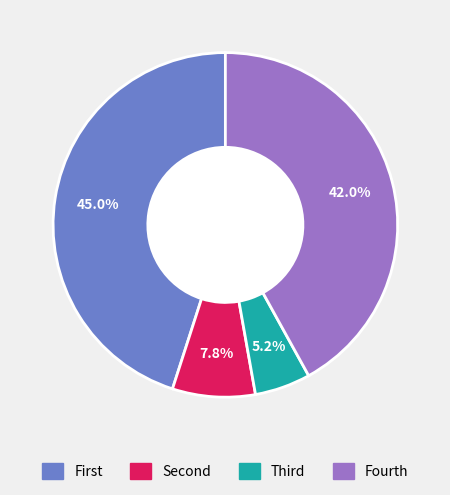

To the nearest percent, what is the difference between the largest and smallest slice percentages?

40%